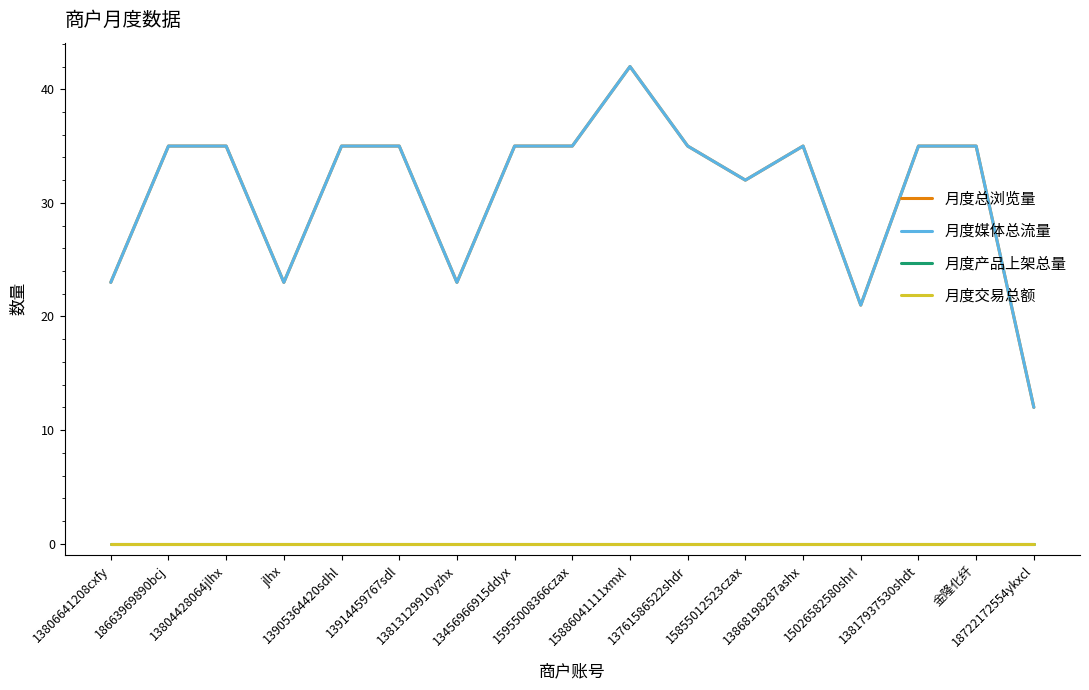

True or false: 月度总浏览量 and 月度产品上架总量 cross at least once.

False